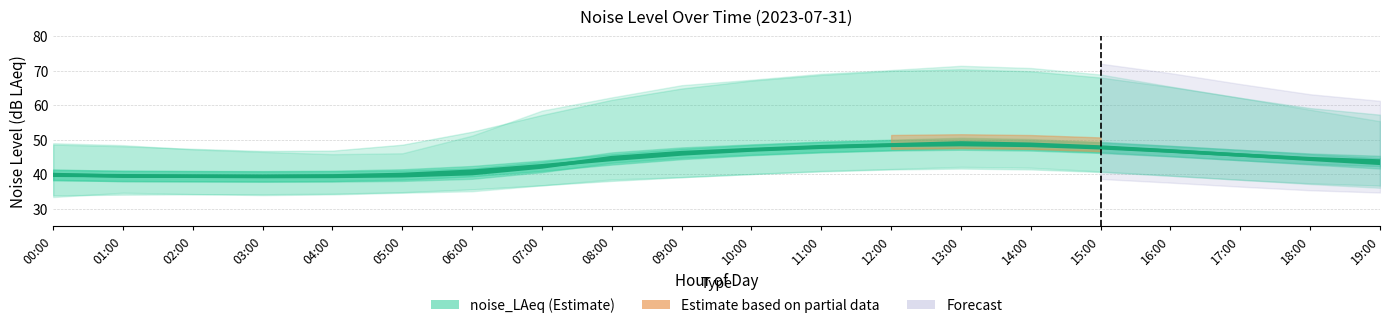

Is it true that the value at 10:00 is 47.2?

True